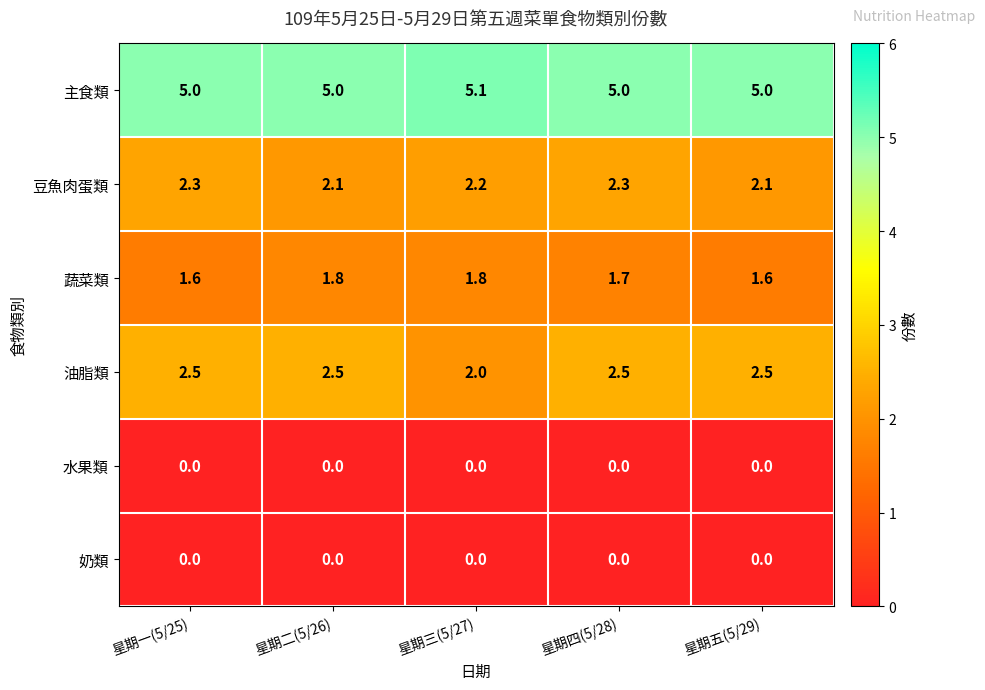

At which label is 油脂類 closest to 2?

星期三(5/27)